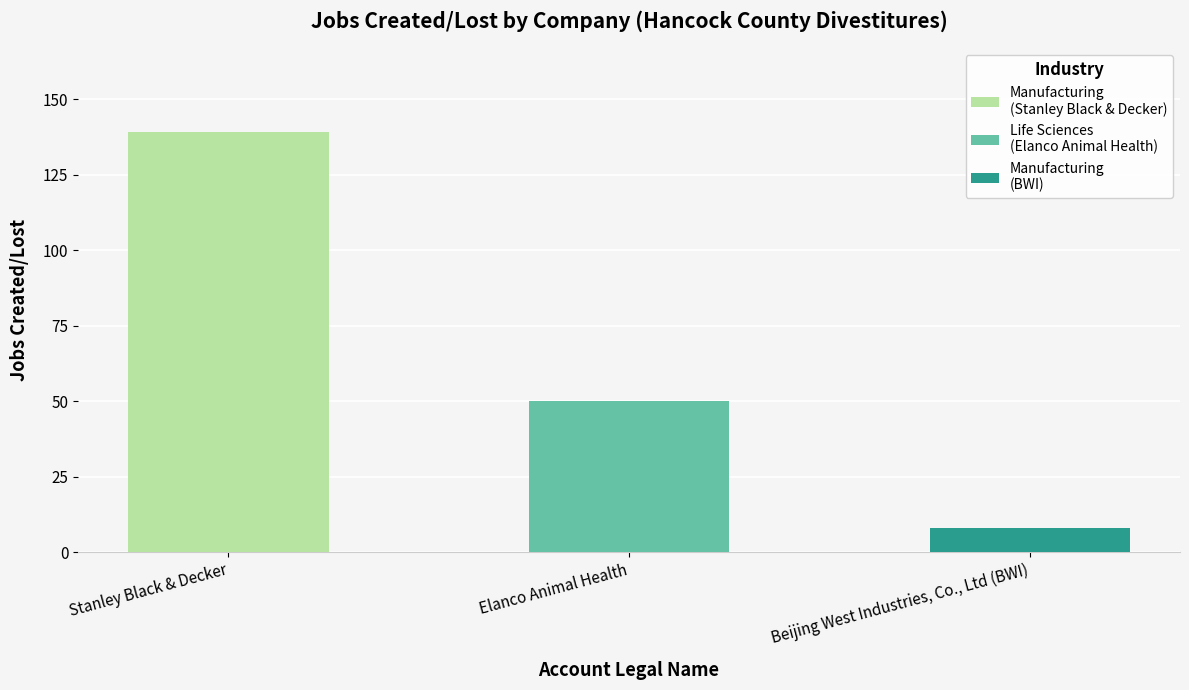

Reading left to right, transcribe all the data shown in this chart.

Stanley Black & Decker=139	Elanco Animal Health=50	Beijing West Industries, Co., Ltd (BWI)=8